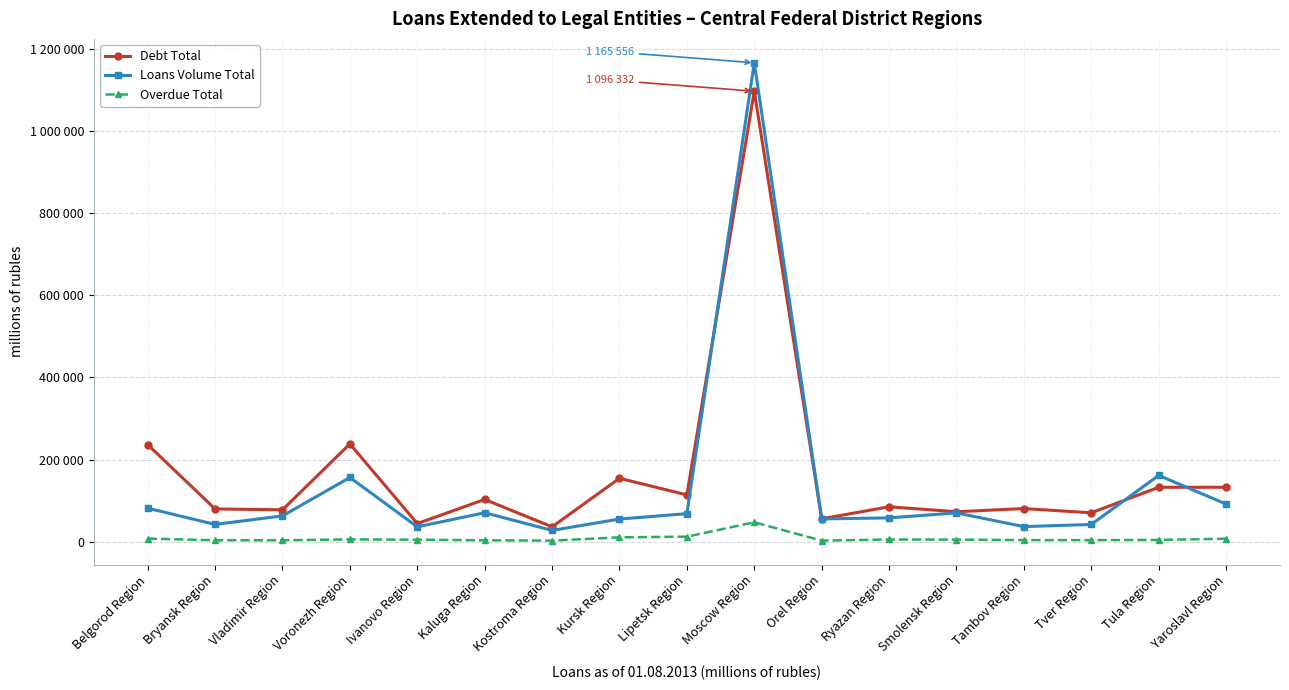

Rank the series by their average value, from highest to lowest.

Debt Total, Loans Volume Total, Overdue Total